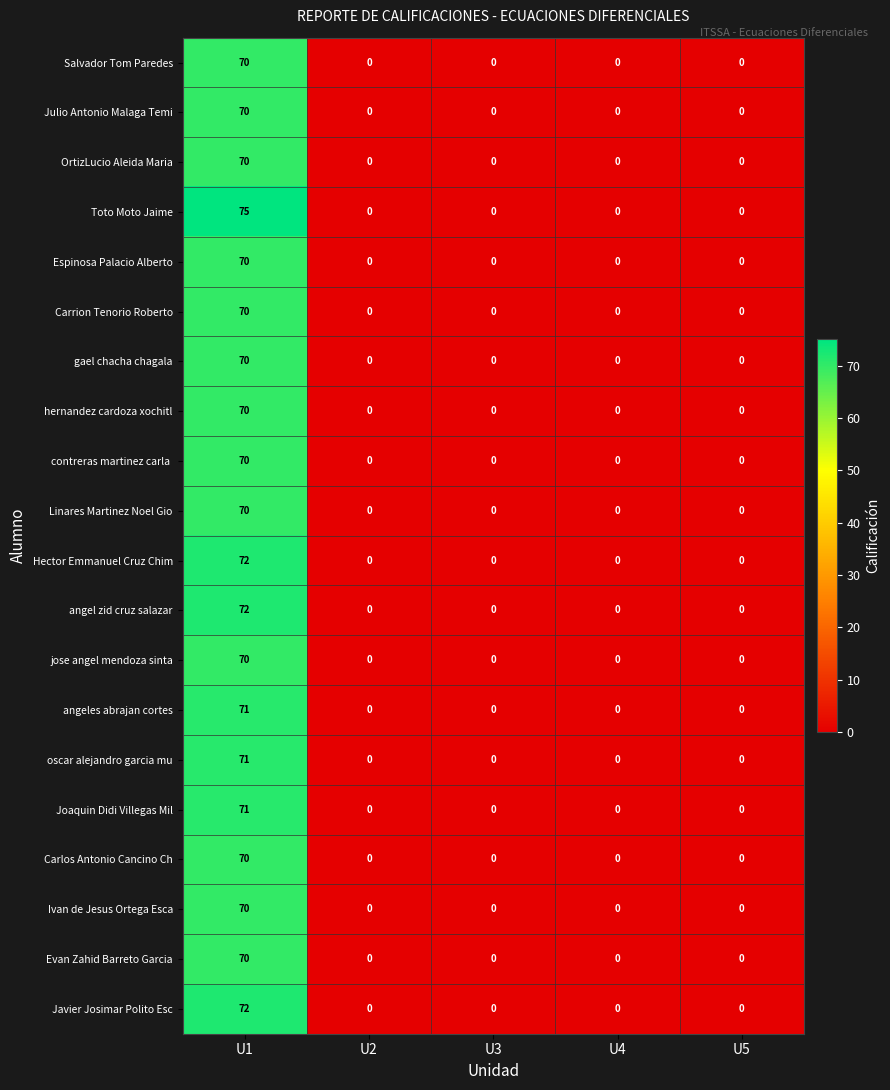

The value of hernandez cardoza xochitl at U4 is 34. True or false?

False